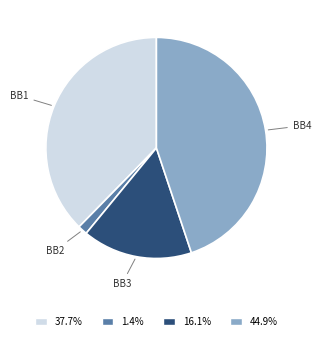

How many segments does this pie chart have?

4